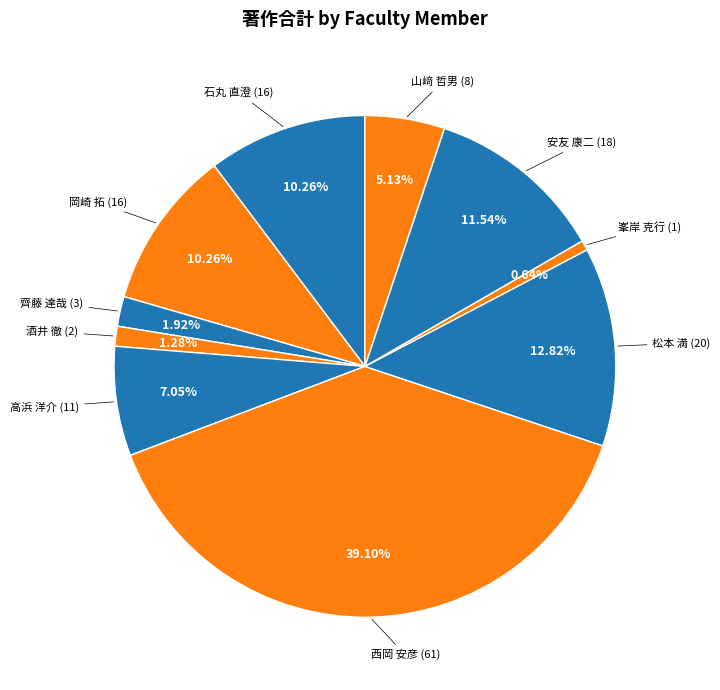

Is there any slice that represents more than half of the pie?

No